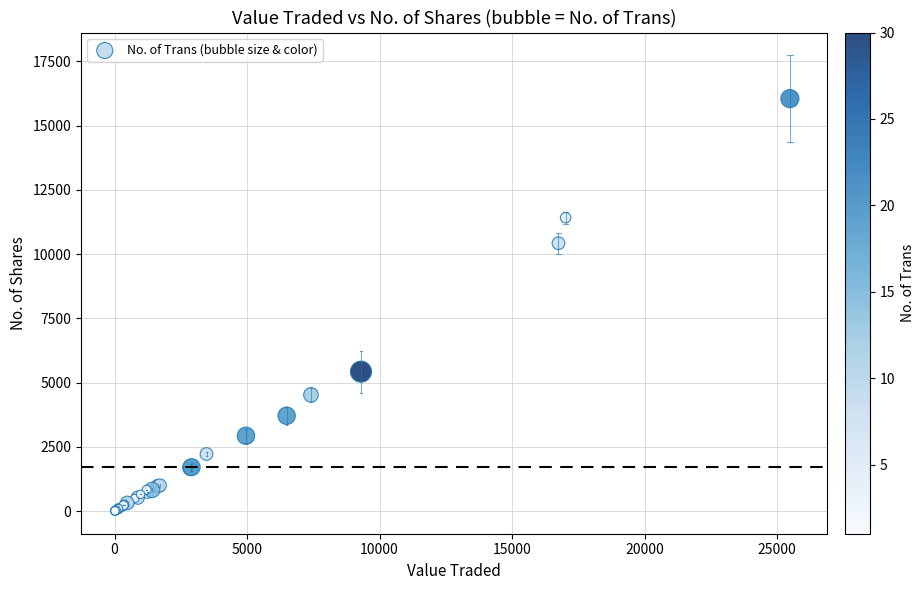

What Y value in the scatter plot is closest to 8030?

10425